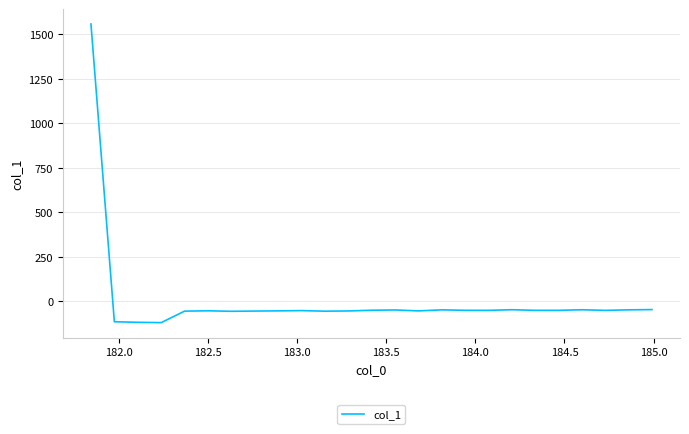

What is the difference between the second highest and minimum values?

73.3